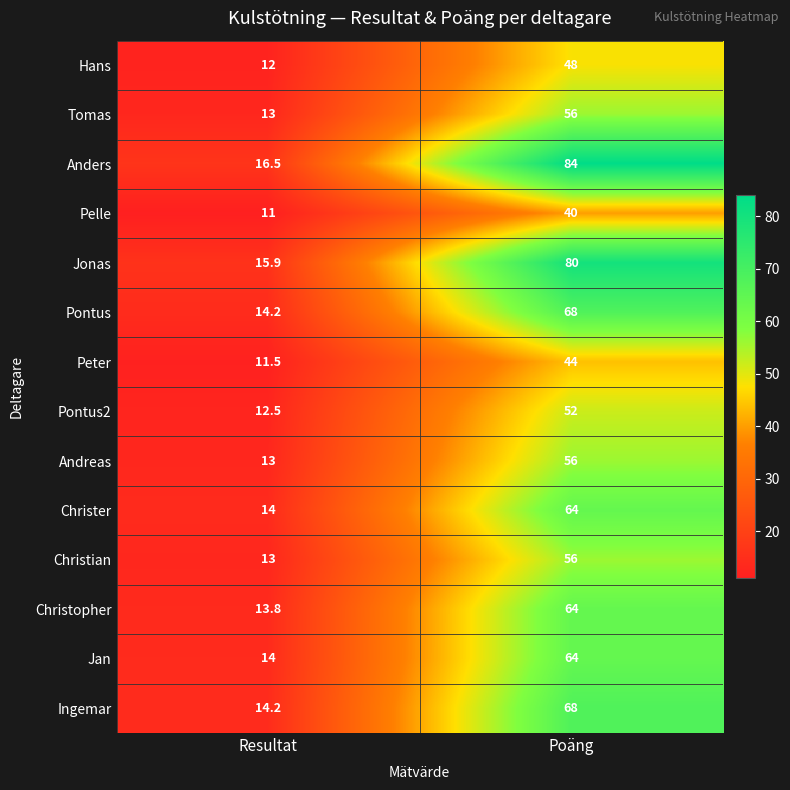

Between Resultat and Poäng, which series saw the biggest shift?

Anders